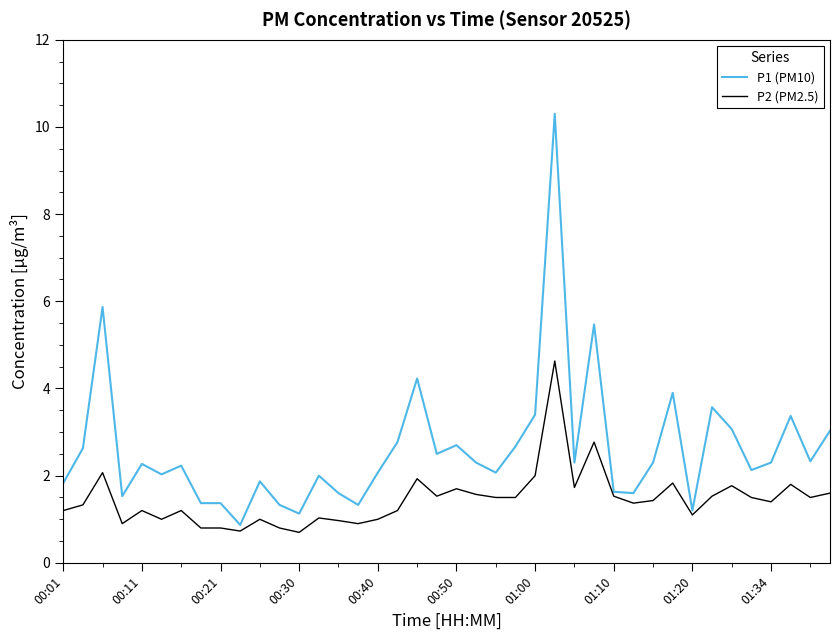

What is the difference between the second highest and minimum values in the P2 (PM2.5) series?

2.1